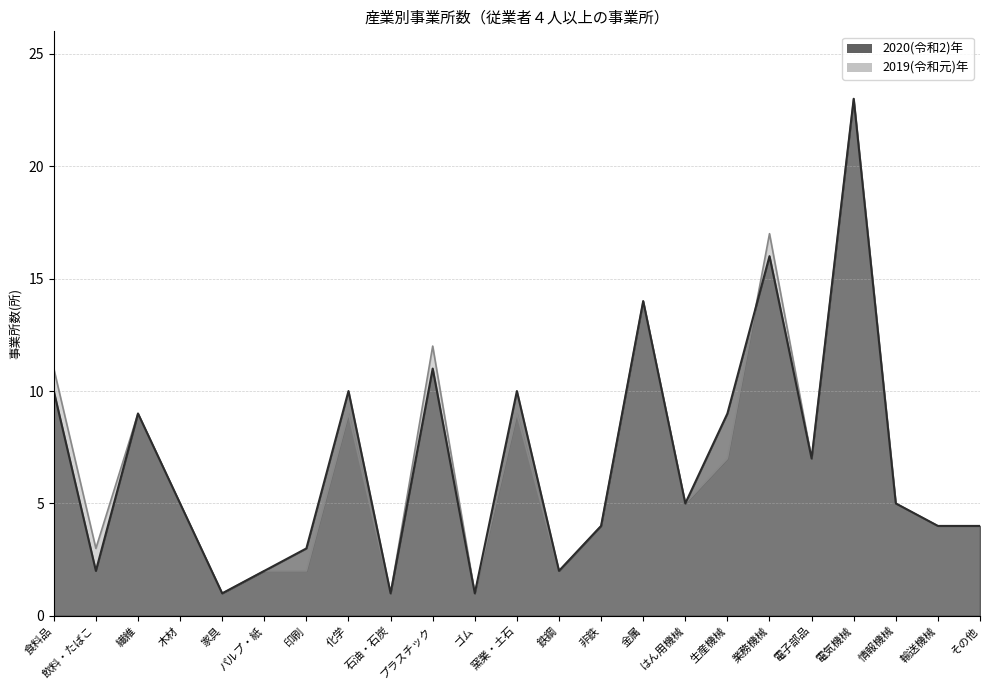

True or false: 2020(令和2)年 and 2019(令和元)年 intersect in this chart.

True